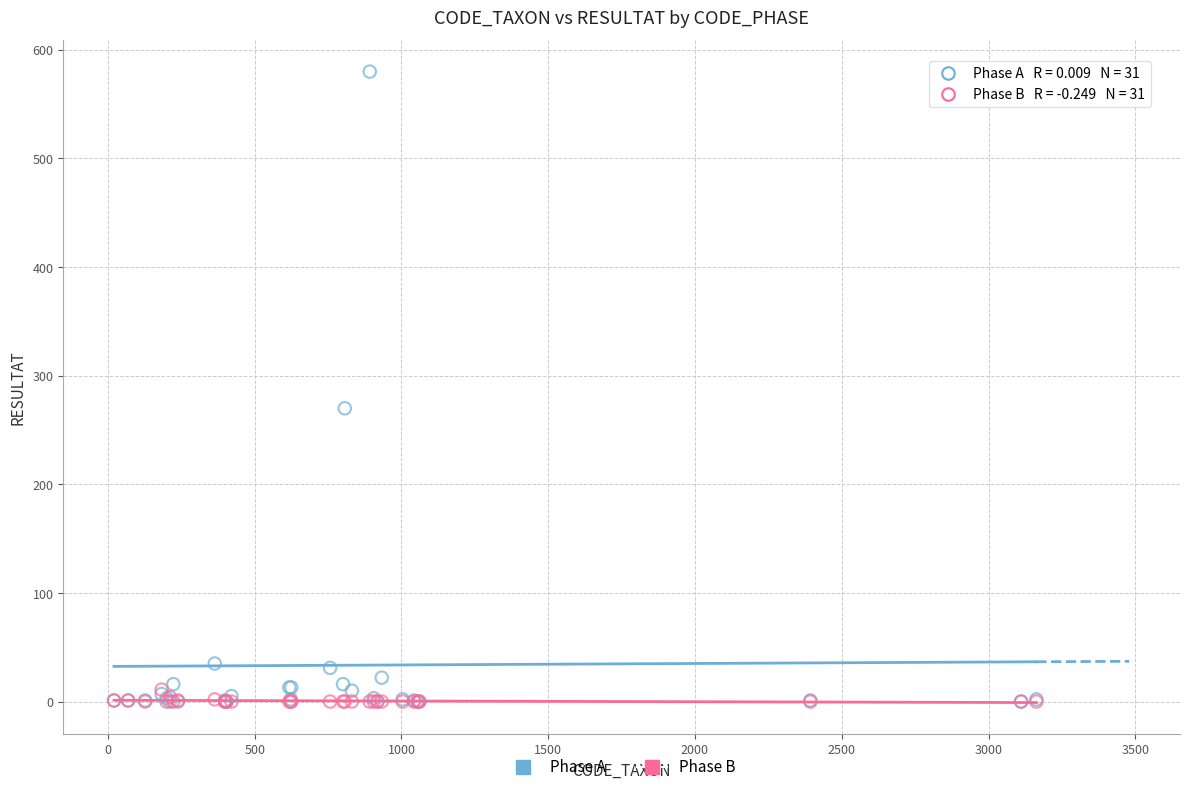

Which series reaches the maximum Y coordinate?

Phase A